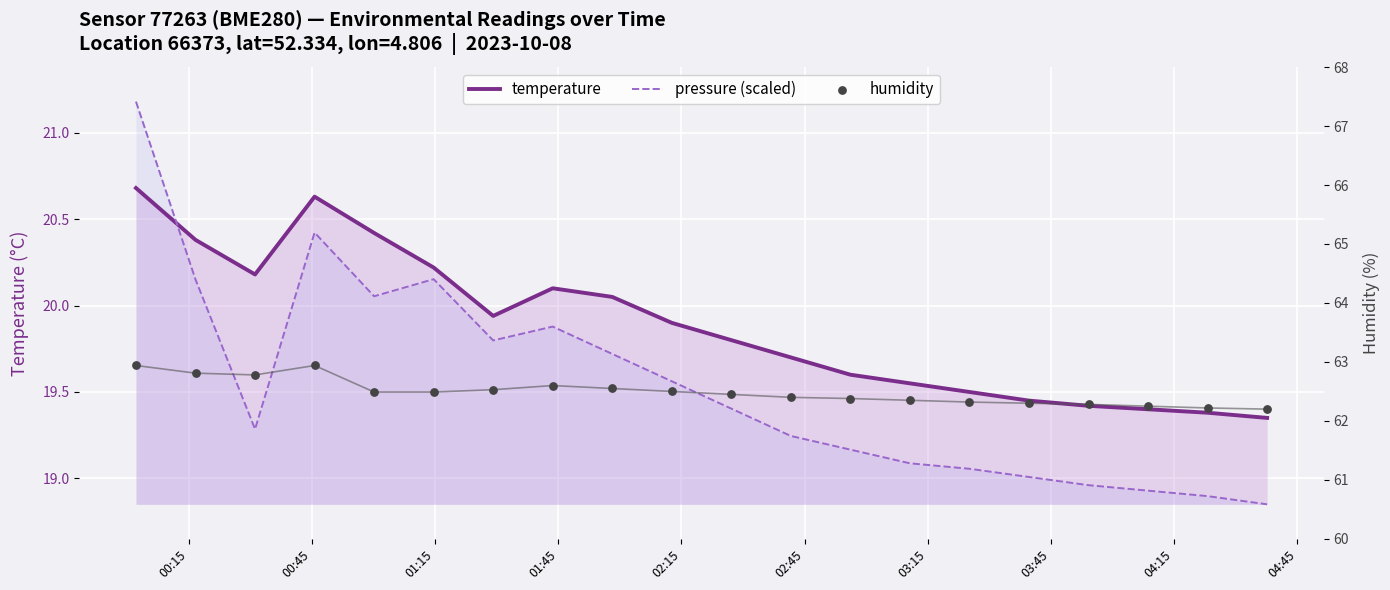

Which series contains the highest Y value?

humidity